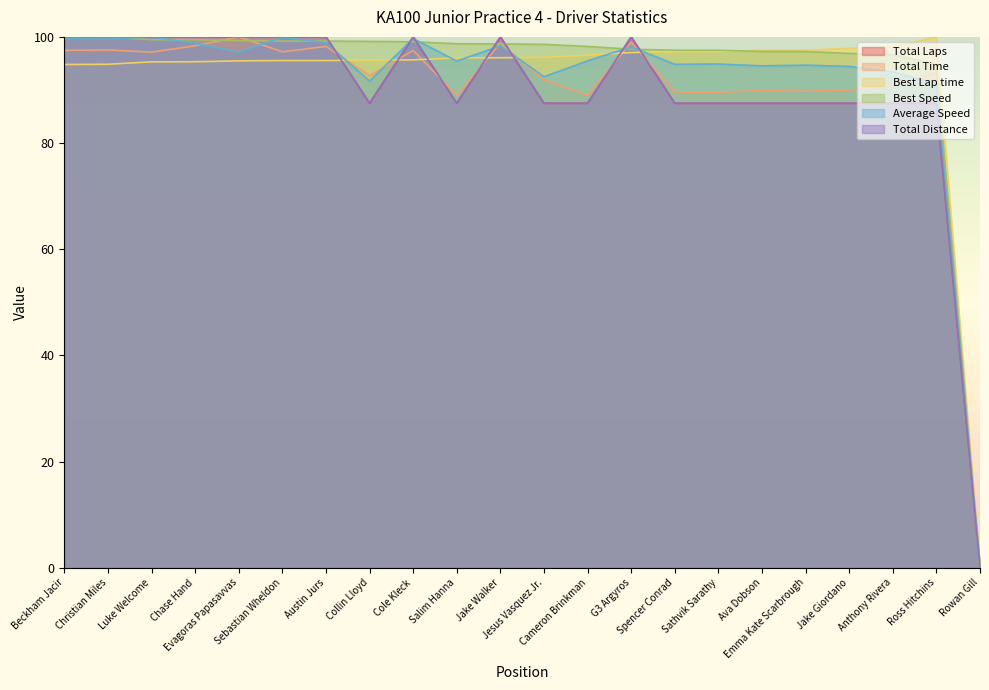

The value of Total Laps at Sebastian Wheldon is 144.9. True or false?

False